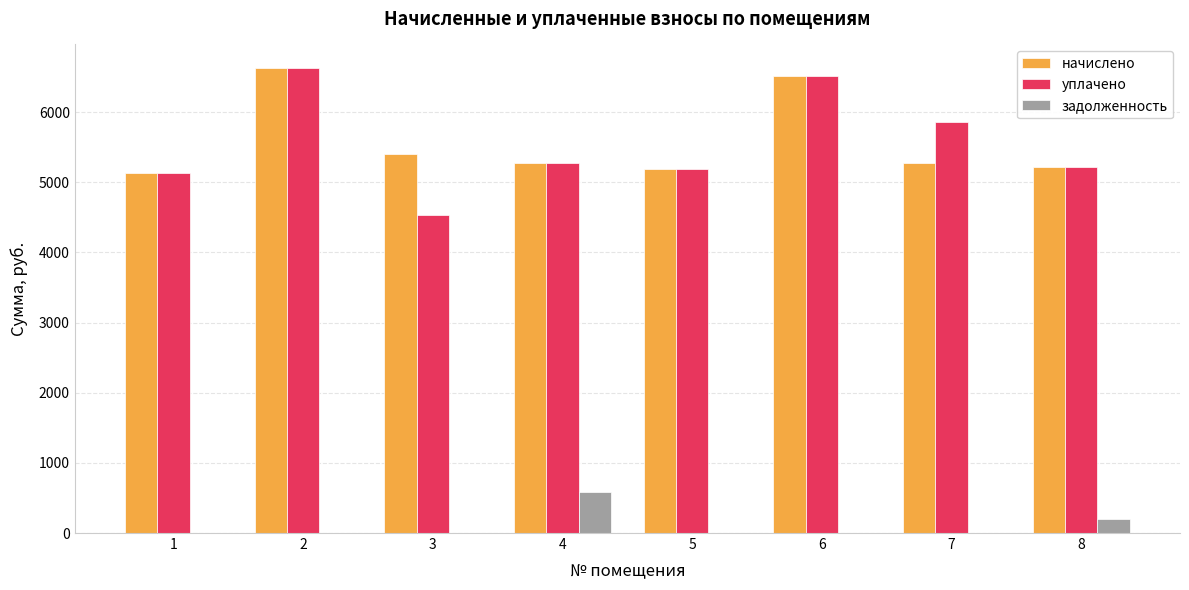

Which series changed the most between 3 and 8?

уплачено